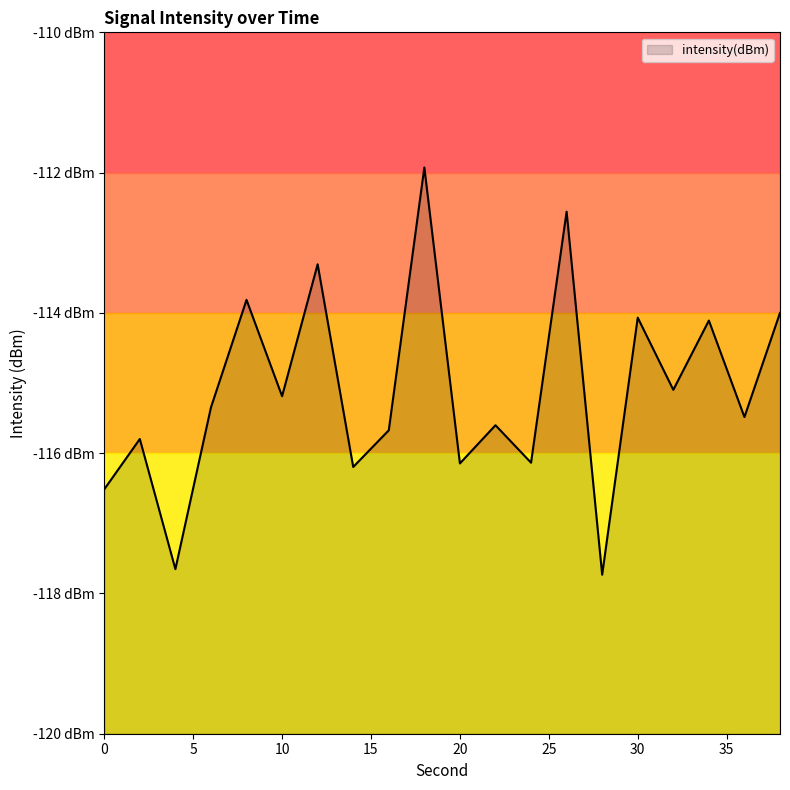

The chart shows a value of -117.7 at 4. True or false?

True